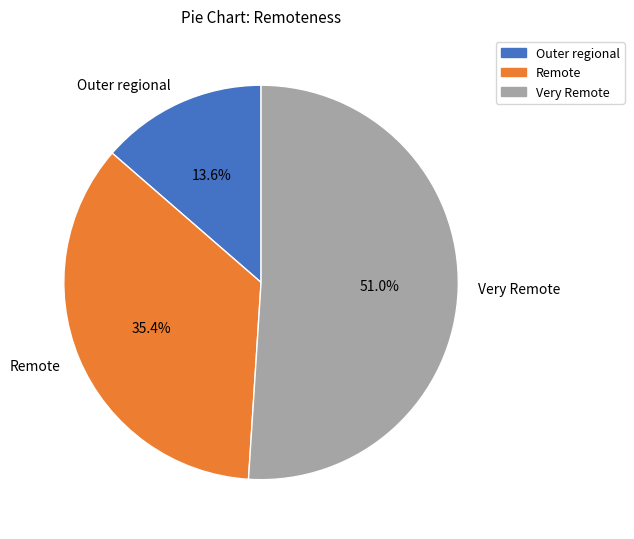

Is it true that Remote is 35% of the pie?

True